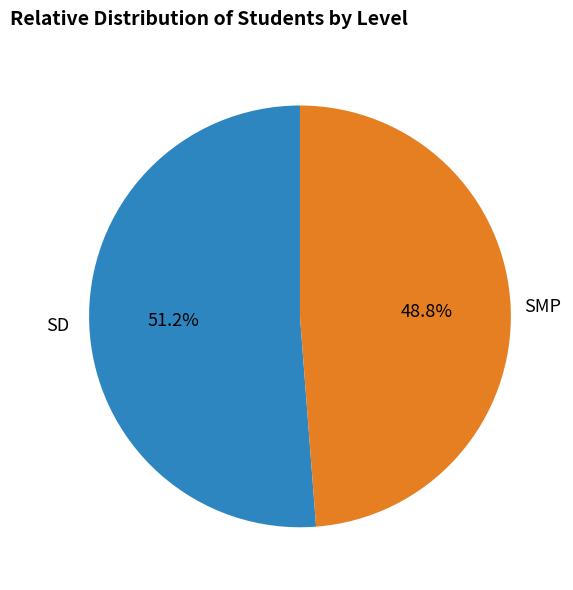

Does any single category account for the majority?

Yes